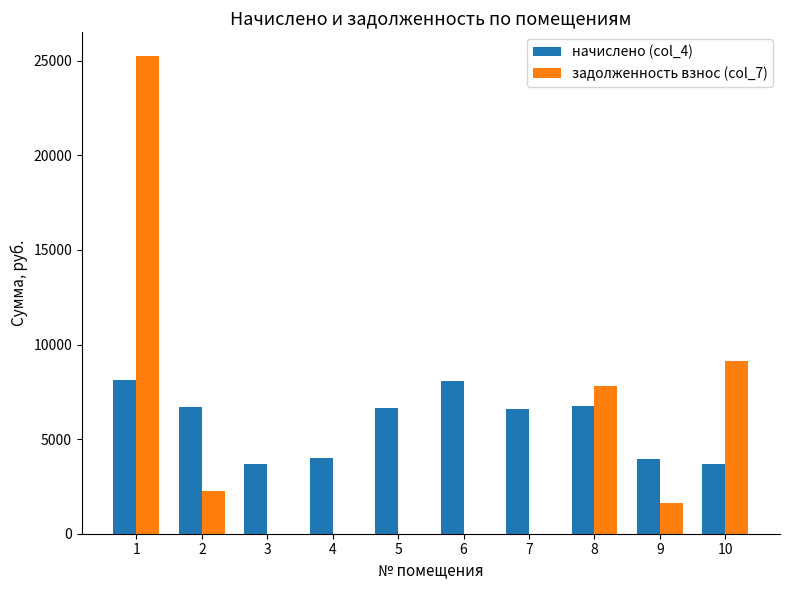

Which series changed the most between 1 and 2?

задолженность взнос (col_7)